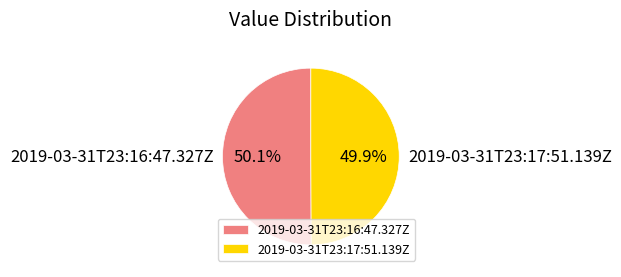

Does any single category account for the majority?

Yes